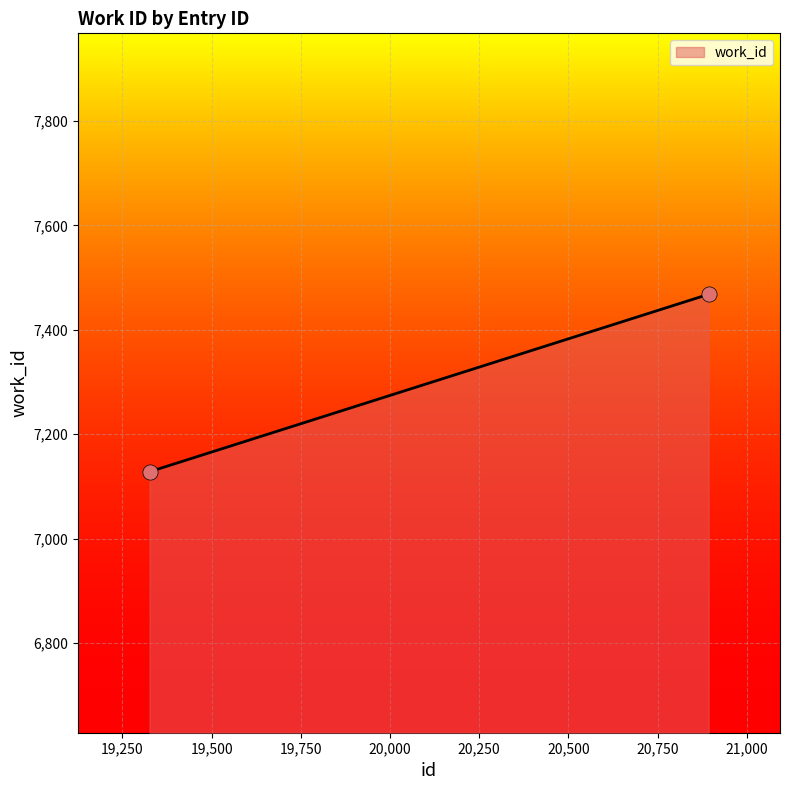

What is the range of Y values (max minus min)?

340